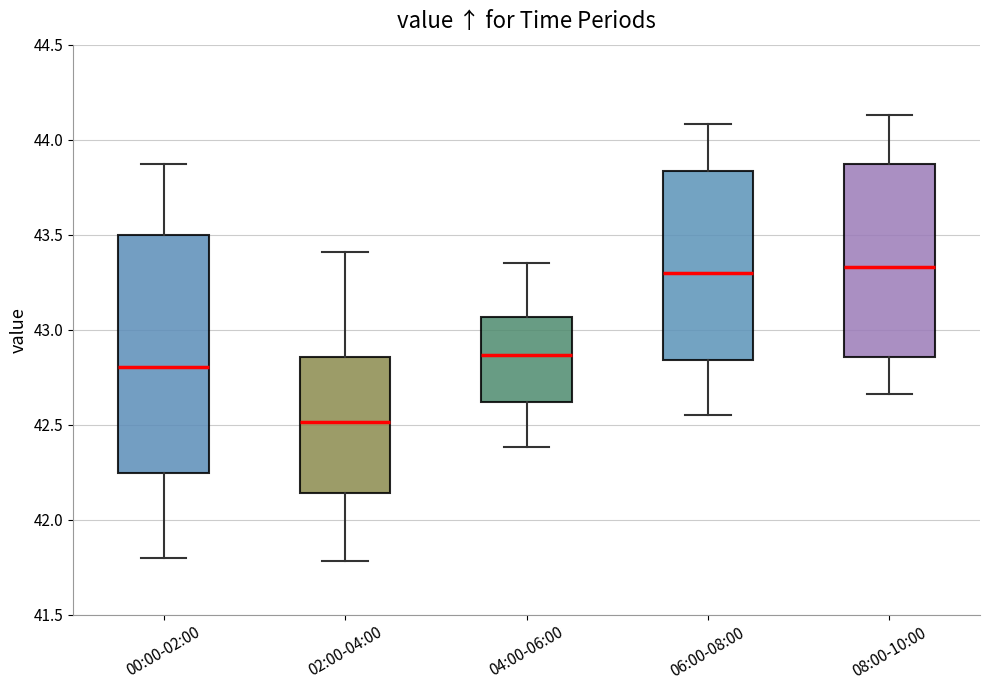

Where is the lower edge of the box for 06:00-08:00 on the y-axis? The values are not printed on the chart, so give them approximately, as read against the axis.

42.85